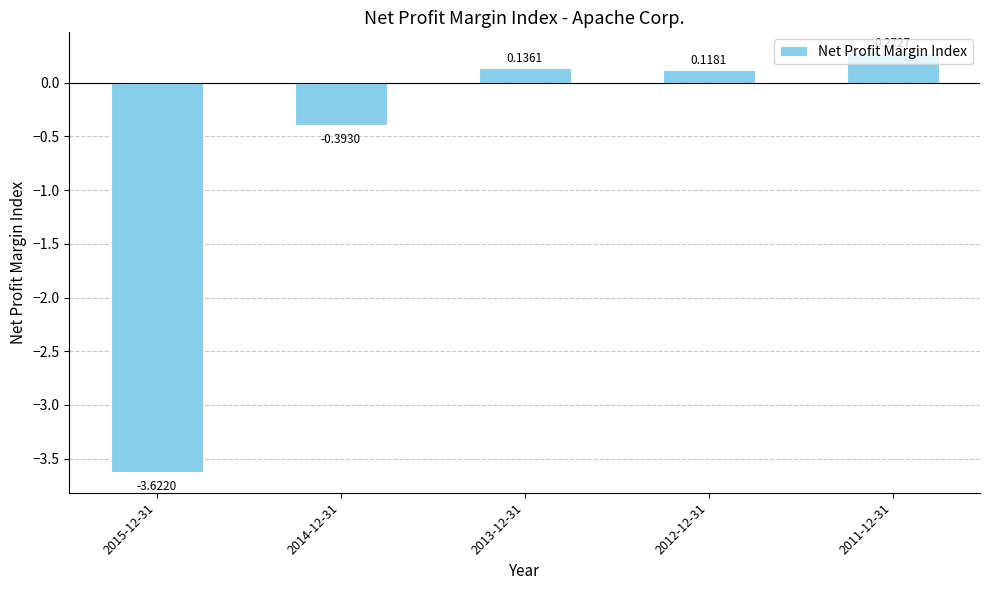

What is the average value?

-0.7